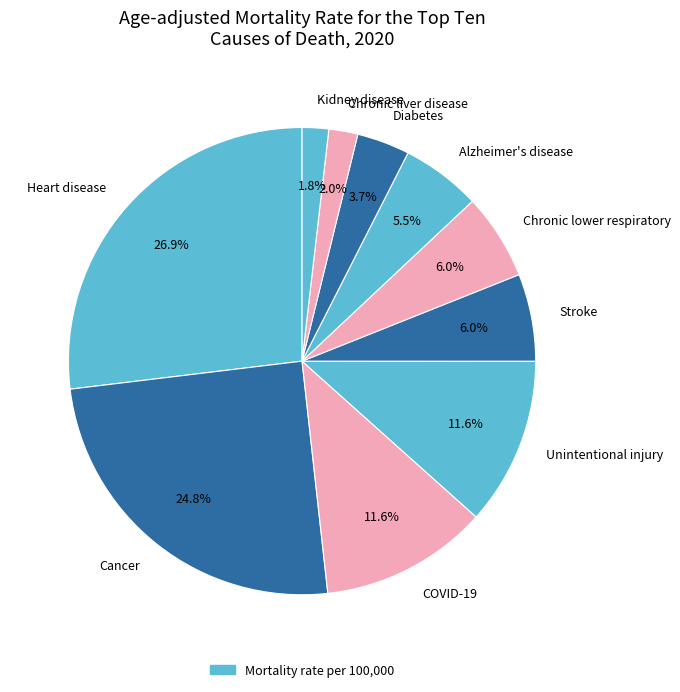

What is the ratio of the value at Unintentional injury to the value at Alzheimer's disease?

2.1